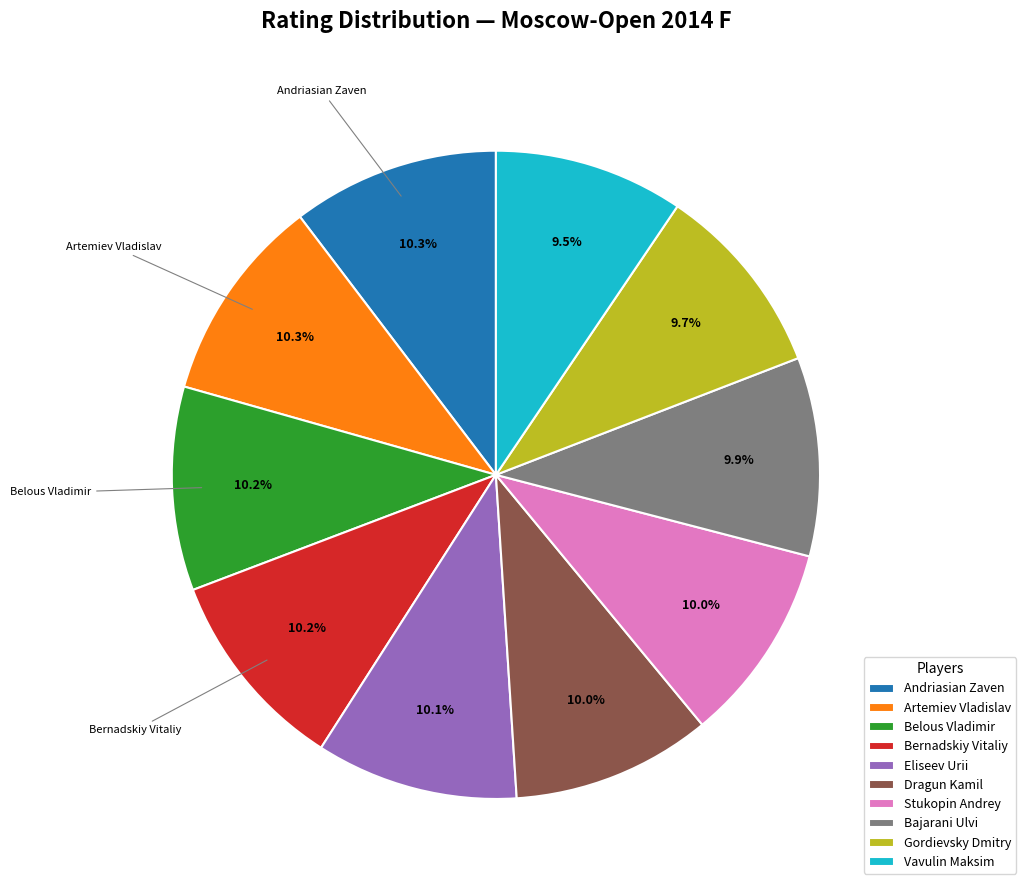

Is there a majority slice in this chart?

No